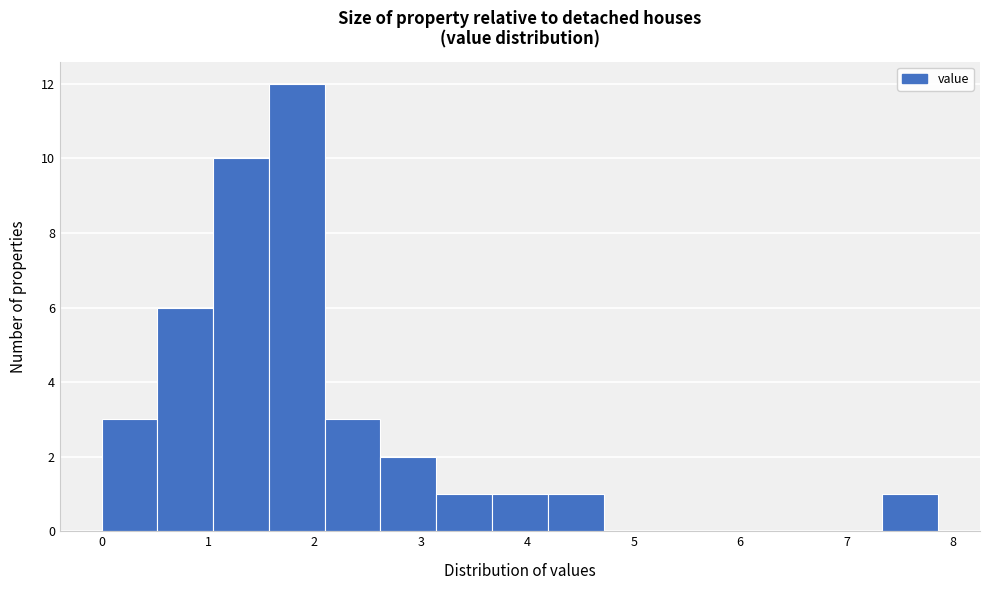

Reading left to right, transcribe this chart: for each bar, give the range it covers on the x-axis and its height. Neither the bar edges nor the heights are printed on the chart, so give them approximately, as read against the axes.

0.0 to 0.5: 3
0.5 to 1.0: 6
1.0 to 1.6: 10
1.6 to 2.1: 12
2.1 to 2.6: 3
2.6 to 3.1: 2
3.1 to 3.7: 1
3.7 to 4.2: 1
4.2 to 4.7: 1
4.7 to 5.2: 0
5.2 to 5.8: 0
5.8 to 6.3: 0
6.3 to 6.8: 0
6.8 to 7.3: 0
7.3 to 7.9: 1